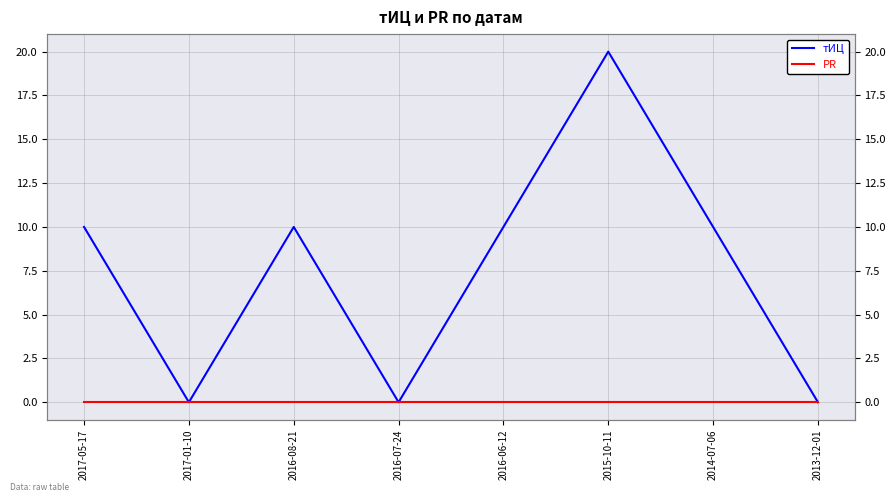

At which category does the chart reach its minimum across all series?

2017-01-10